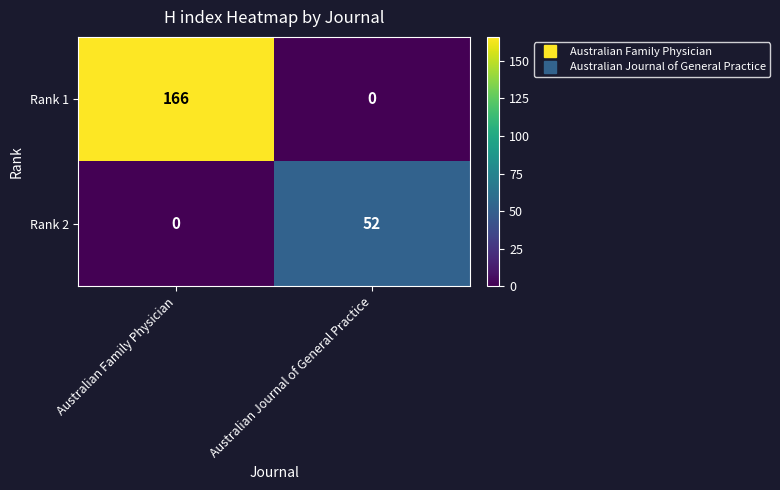

Rank the series by their average value, from highest to lowest.

Rank 1, Rank 2